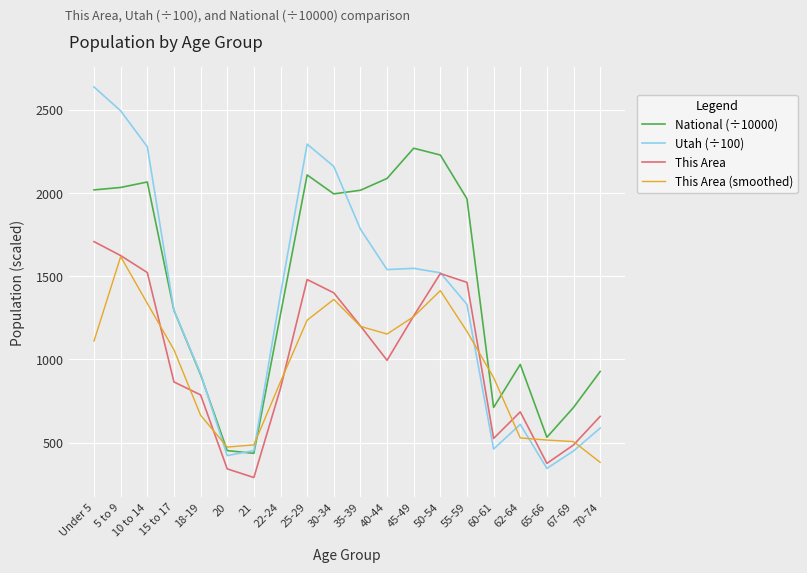

Which series has the widest spread of values?

Utah (÷100)